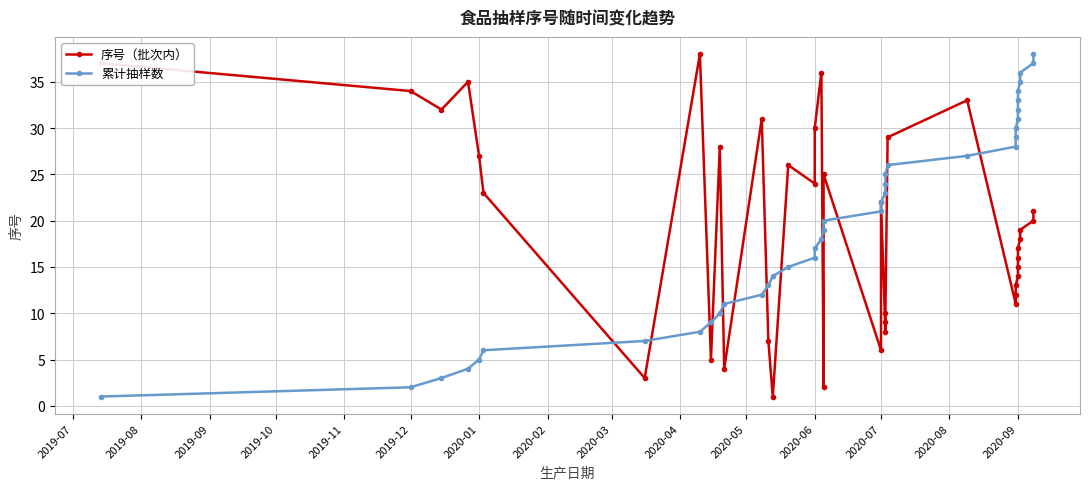

Is the value of 累计抽样数 at 32 greater than the value of 序号（批次内） at 2020-03?

Yes